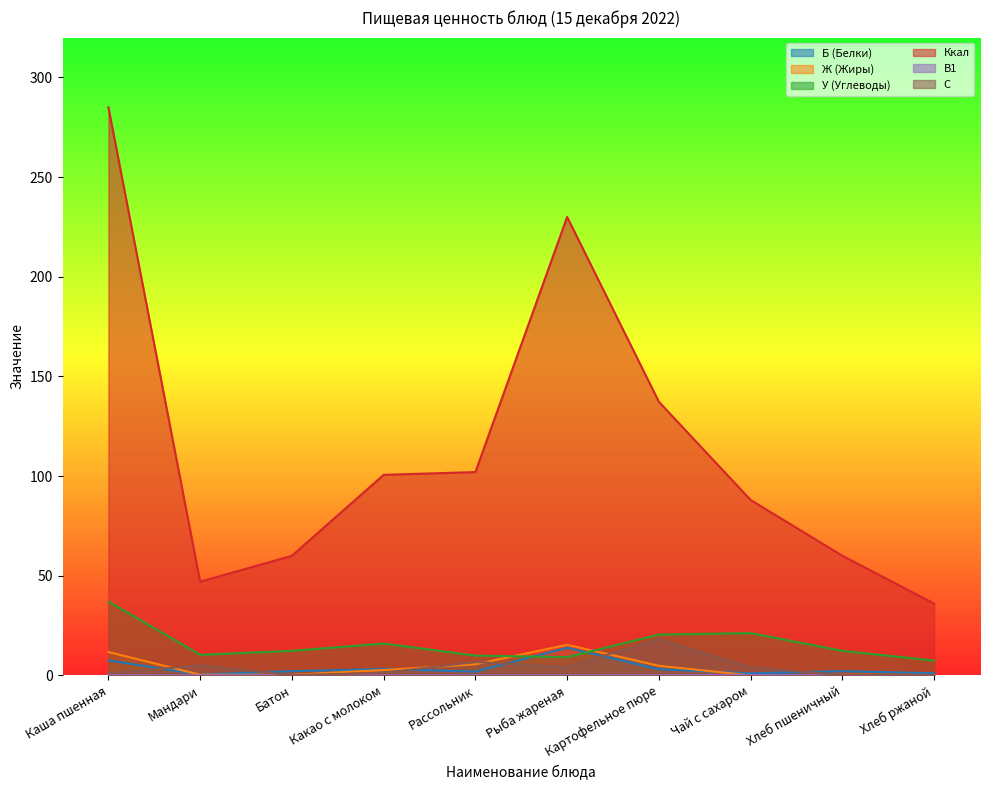

What is the difference between the Ж (Жиры) values at Батон and Каша пшенная?

11.4